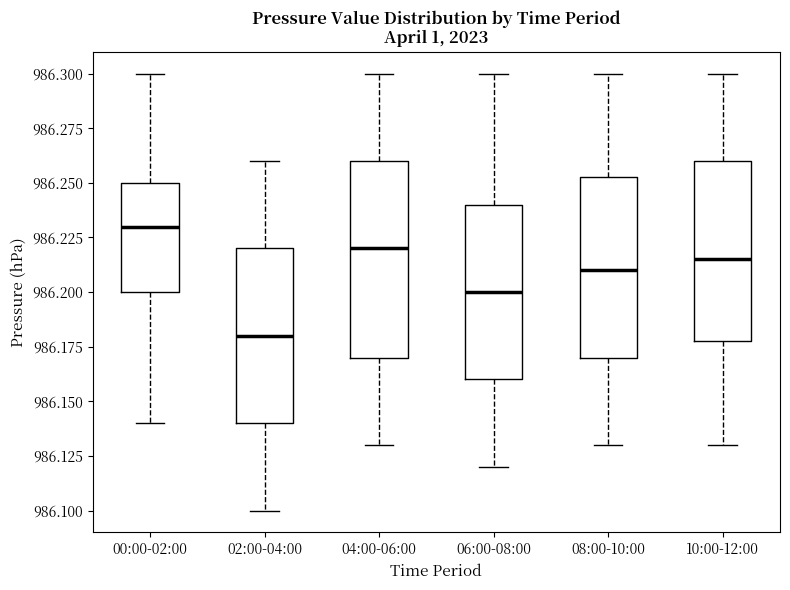

Reading left to right, transcribe this box plot: for each box, give where its median line is, the range the box spans, and where its two whiskers end, as read against the y-axis. The values are not printed on the chart, so give them approximately, as read against the axis.

00:00-02:00: median 986.230, box 986.200 to 986.250, whiskers 986.140 to 986.300
02:00-04:00: median 986.180, box 986.140 to 986.220, whiskers 986.100 to 986.260
04:00-06:00: median 986.220, box 986.170 to 986.260, whiskers 986.130 to 986.300
06:00-08:00: median 986.200, box 986.160 to 986.240, whiskers 986.120 to 986.300
08:00-10:00: median 986.210, box 986.170 to 986.255, whiskers 986.130 to 986.300
10:00-12:00: median 986.215, box 986.180 to 986.260, whiskers 986.130 to 986.300